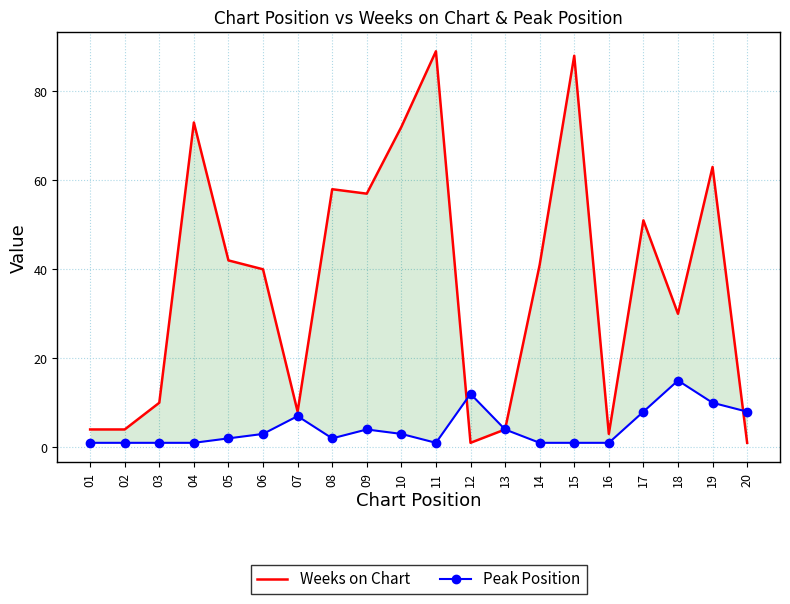

At how many categories does at least one series exceed 47?

8